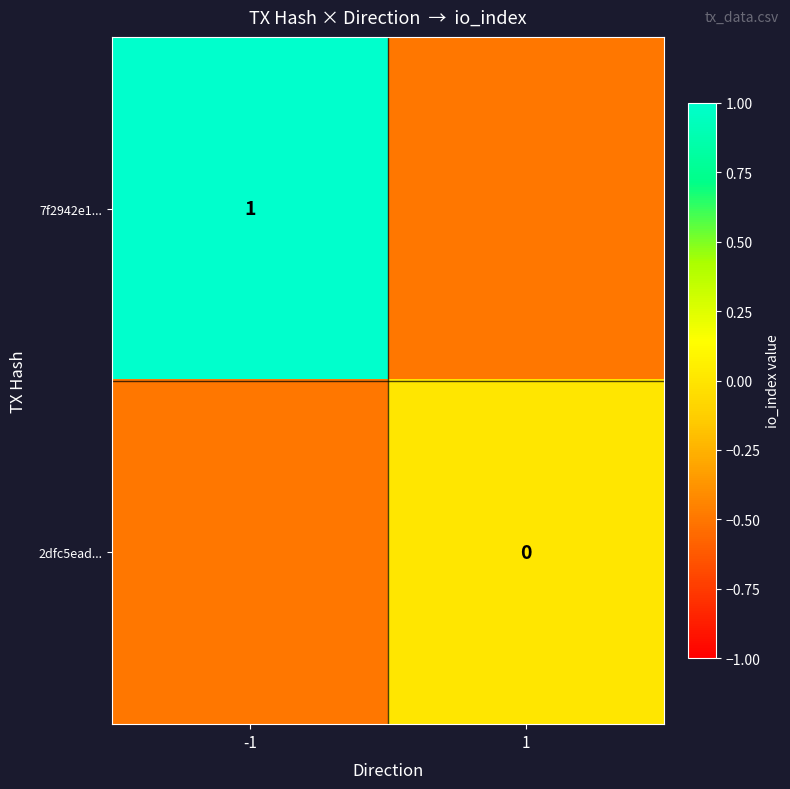

What is the sum of the 2dfc5ead... values at -1 and 1?

-0.5